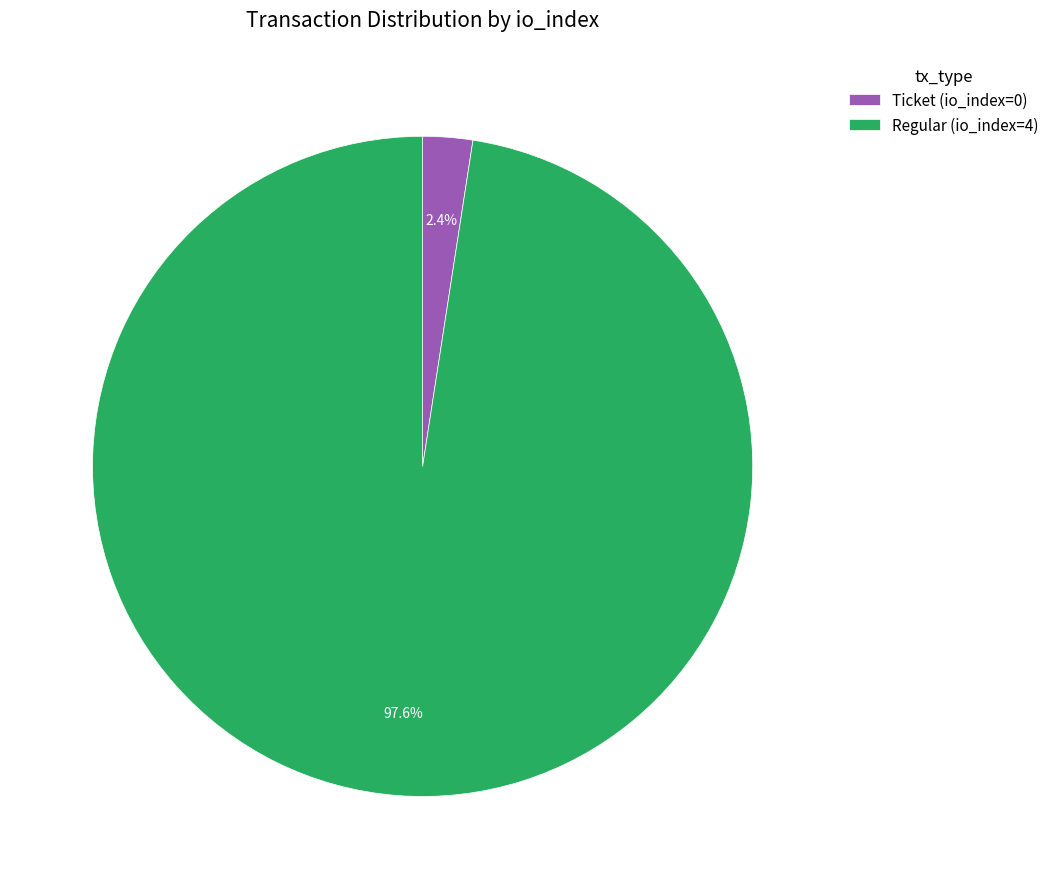

Between Ticket (io_index=0) and Regular (io_index=4), which is larger?

Regular (io_index=4)